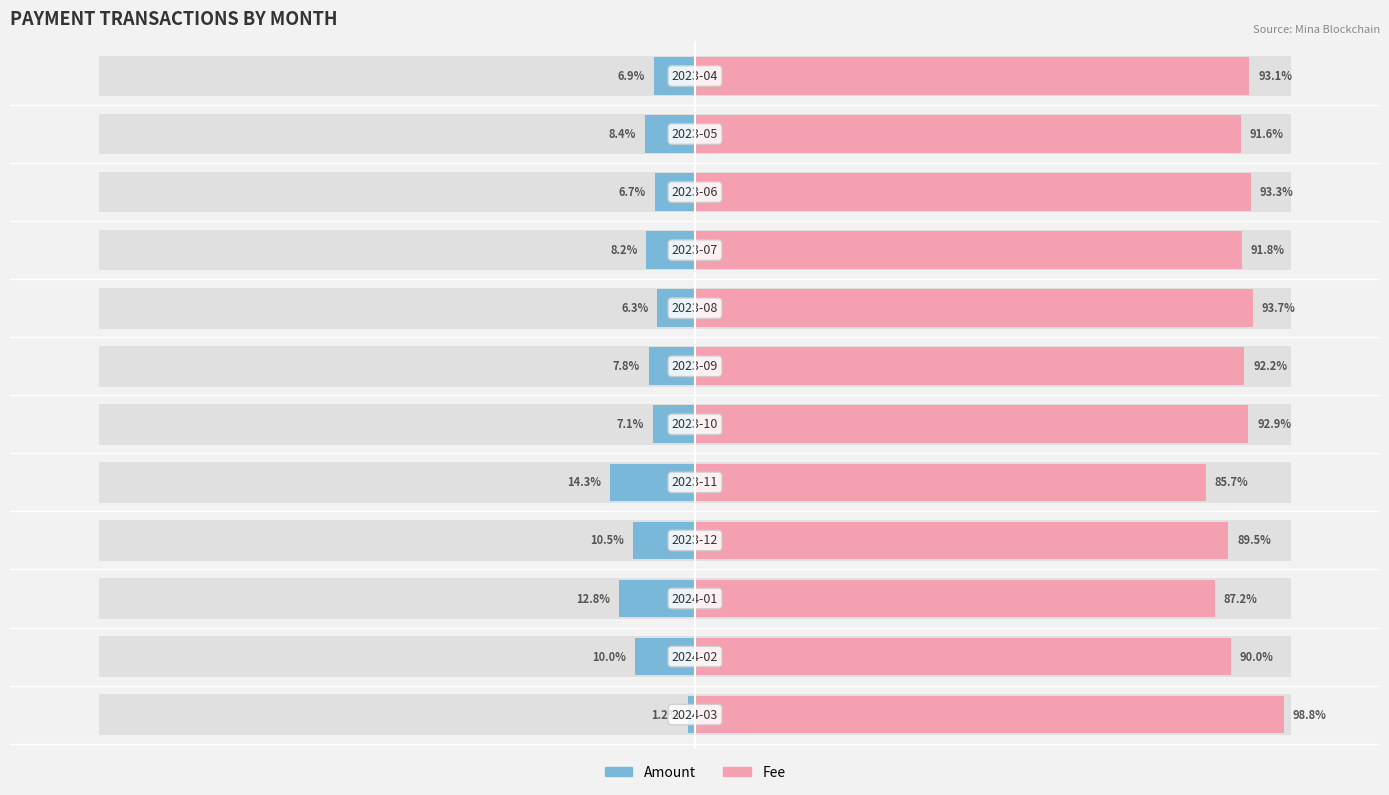

Does the chart contain any negative values?

Yes